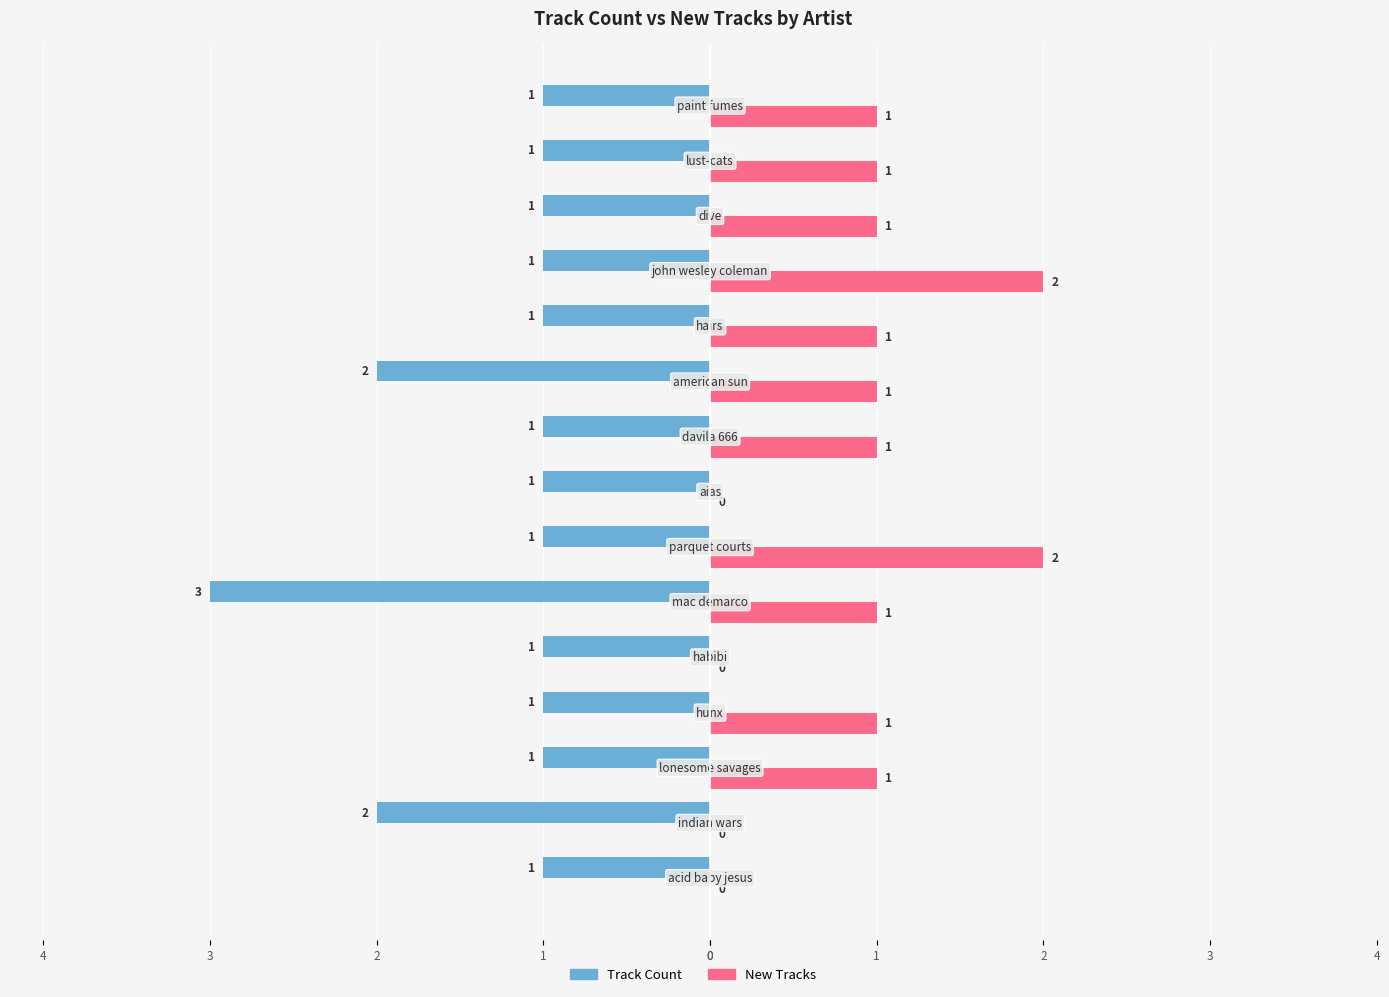

What are all the series names shown in the legend?

Track Count, New Tracks